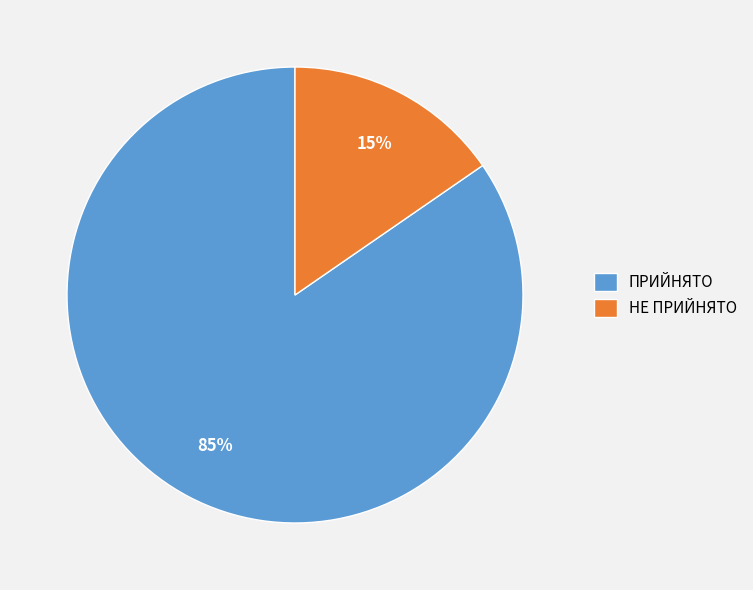

To the nearest percent, what is the average slice percentage?

50%